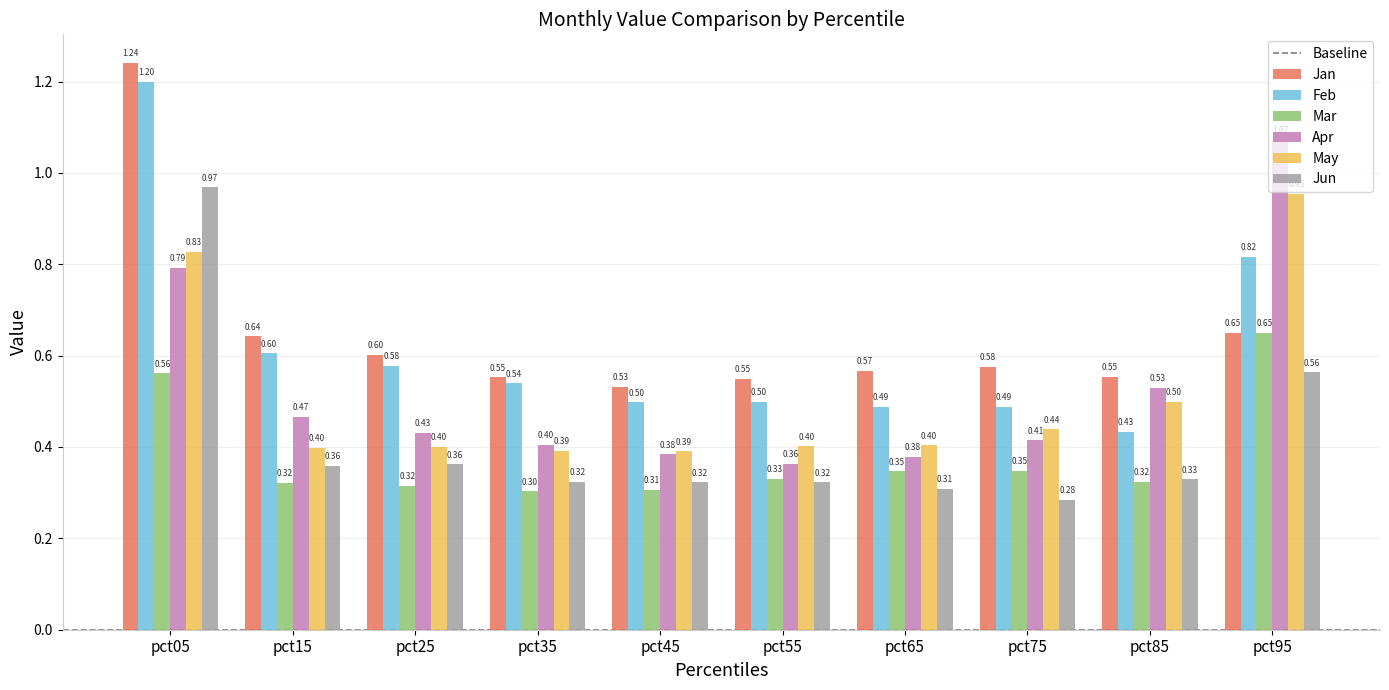

Which category has the highest value in the May series?

pct95